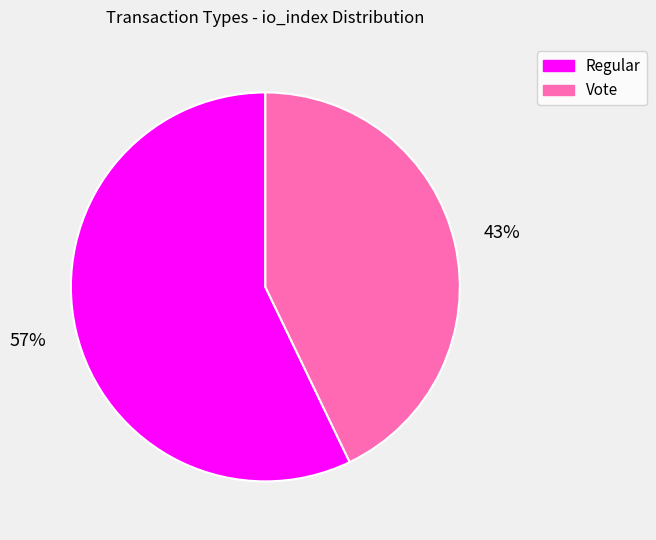

Rank the categories by value from highest to lowest.

Regular, Vote